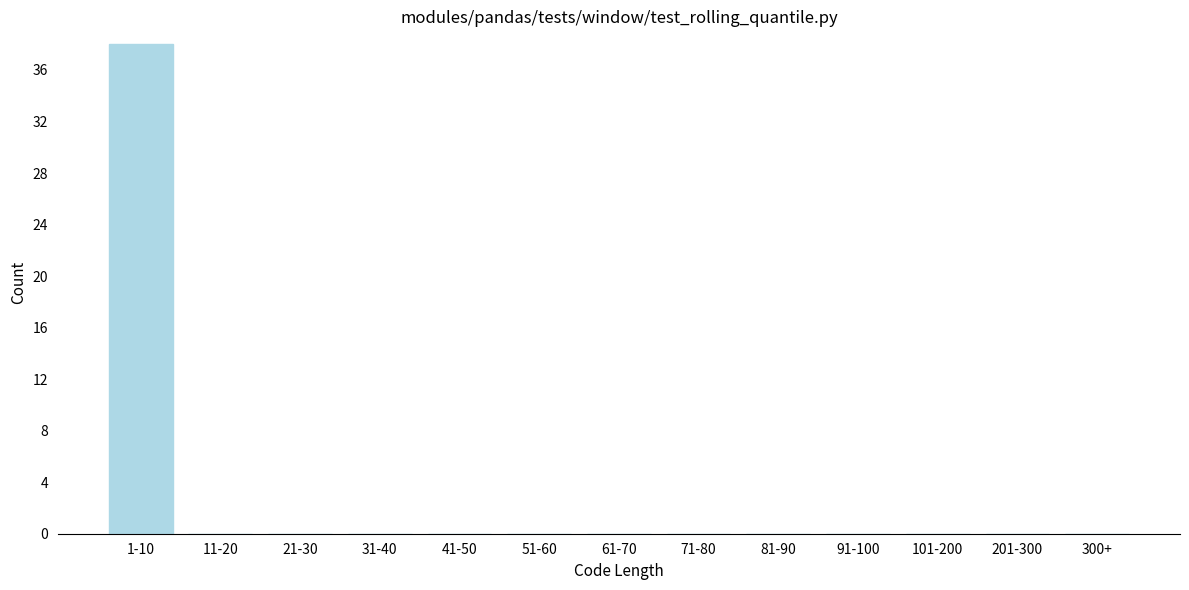

Reading right to left, transcribe all the data shown in this chart.

300+=0	201-300=0	101-200=0	91-100=0	81-90=0	71-80=0	61-70=0	51-60=0	41-50=0	31-40=0	21-30=0	11-20=0	1-10=38